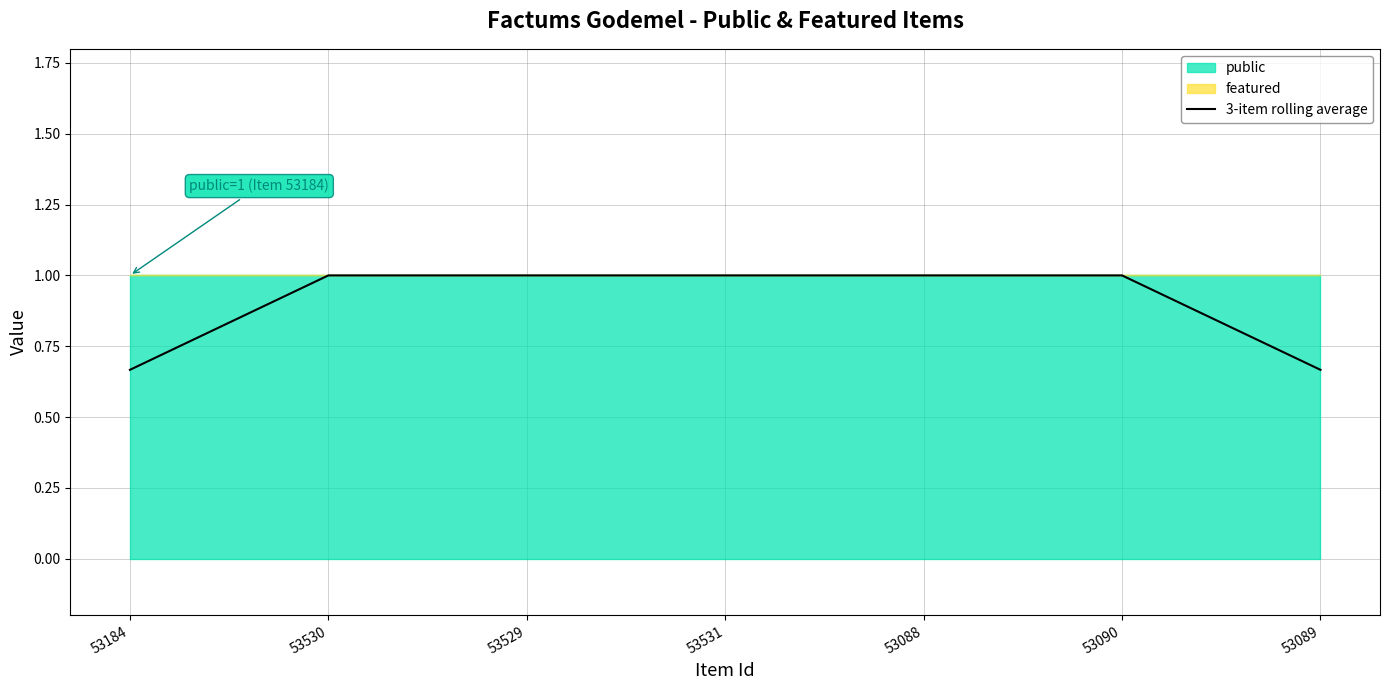

Which has a higher value, 53531 or 53529?

53531